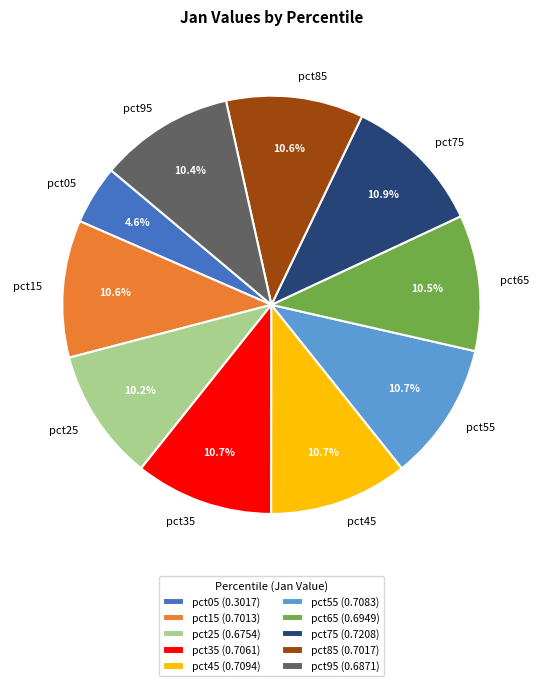

True or false: pct75 accounts for 11% of the total.

True